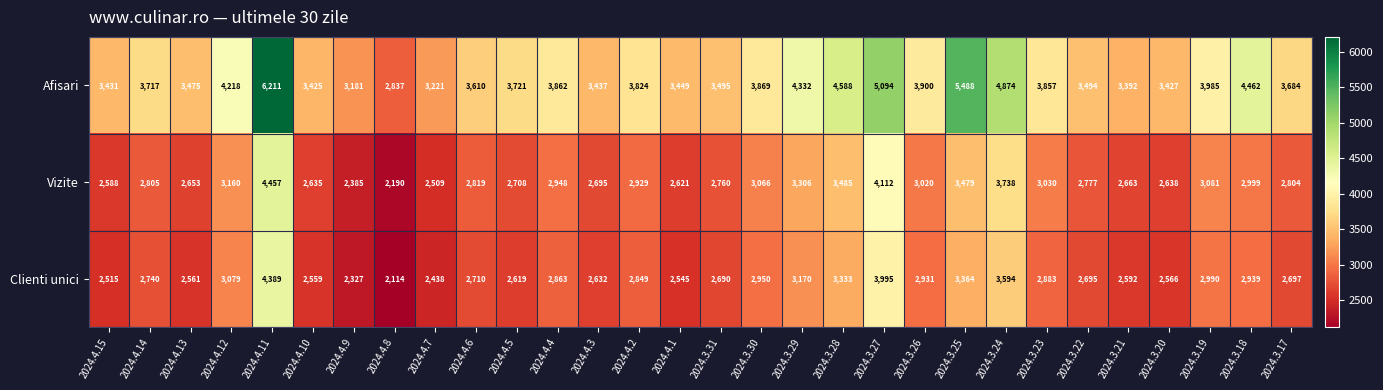

How many distinct data groups are displayed?

3